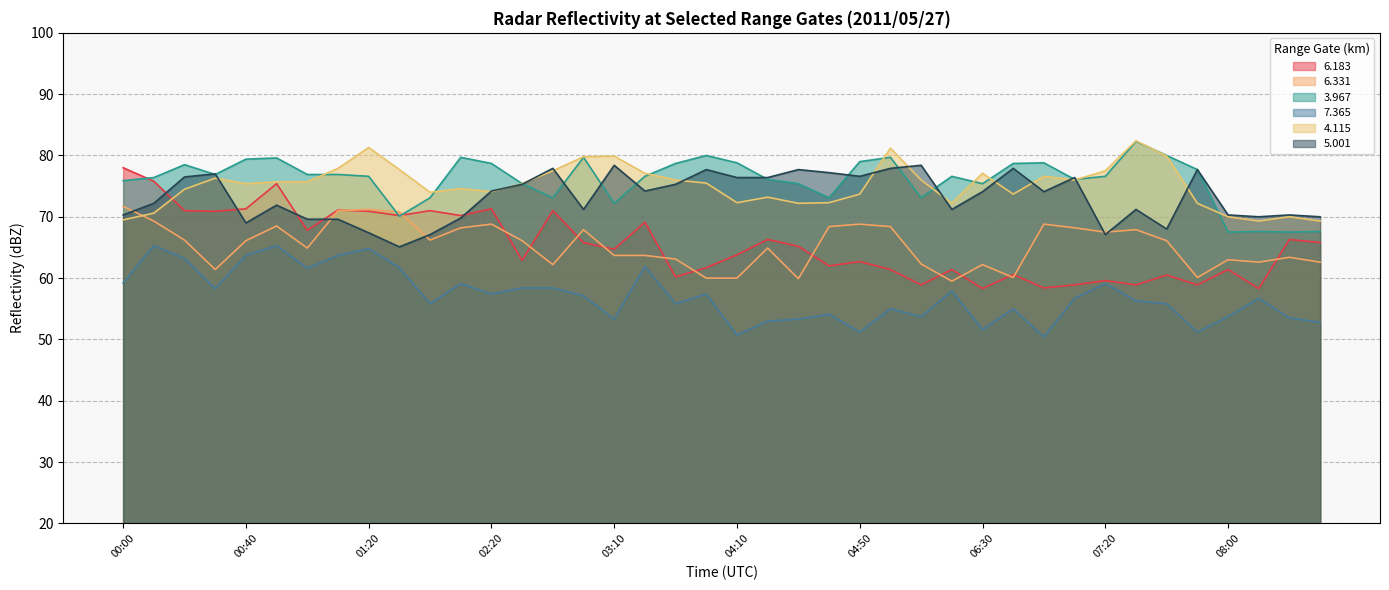

How many values in the 5.001 series are below 74?

19